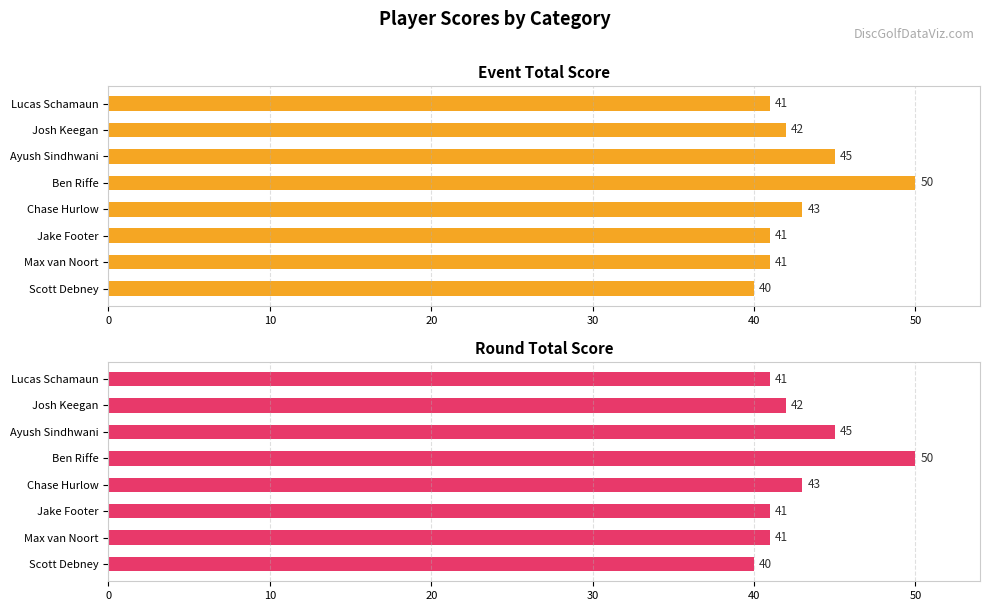

What position from the left is Josh Keegan?

2